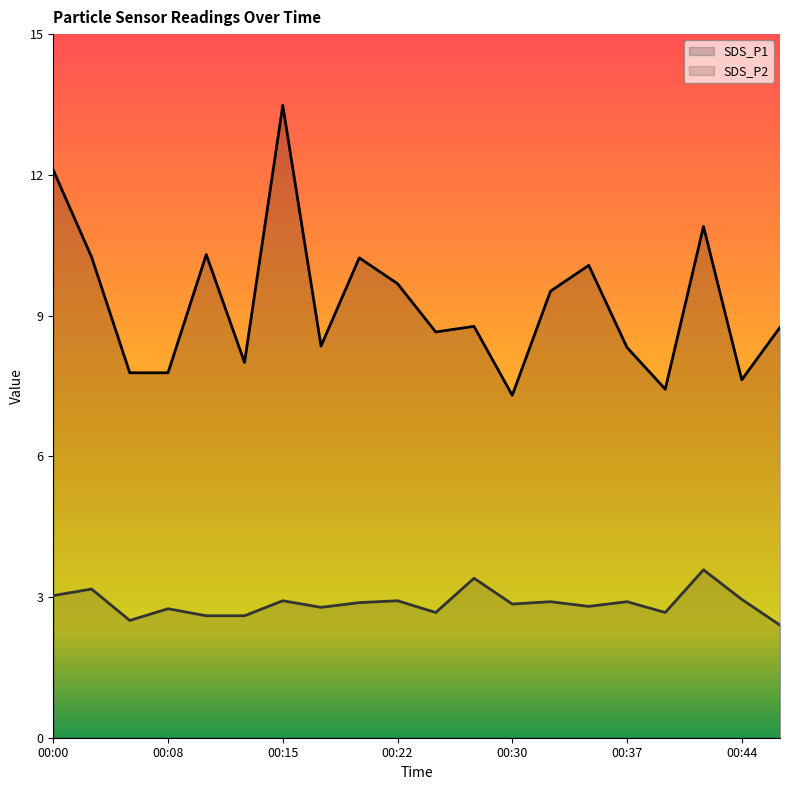

Is the value of SDS_P2 at 00:22 greater than the value of SDS_P1 at 00:42?

No